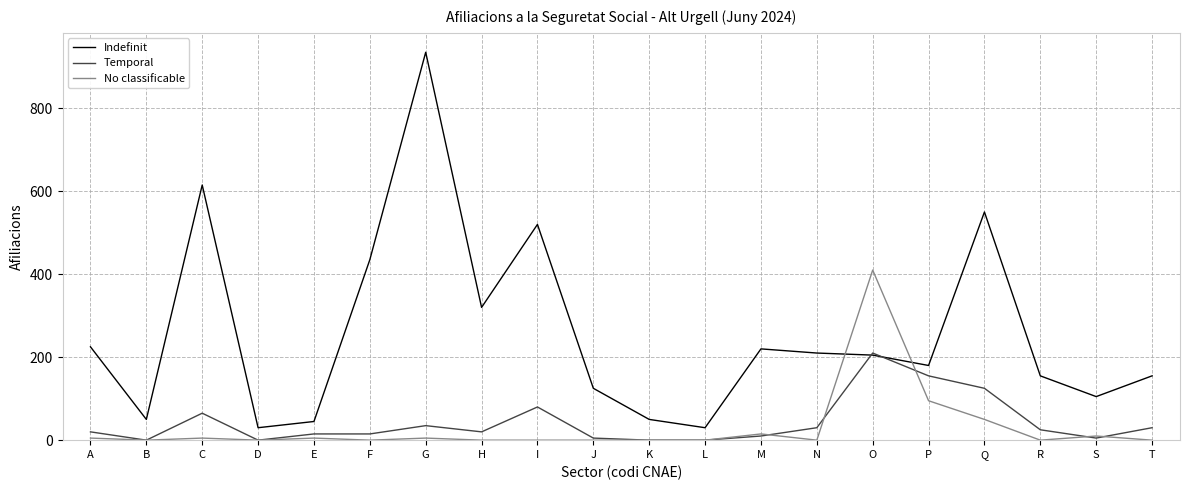

What is the difference between the No classificable values at H and G?

5